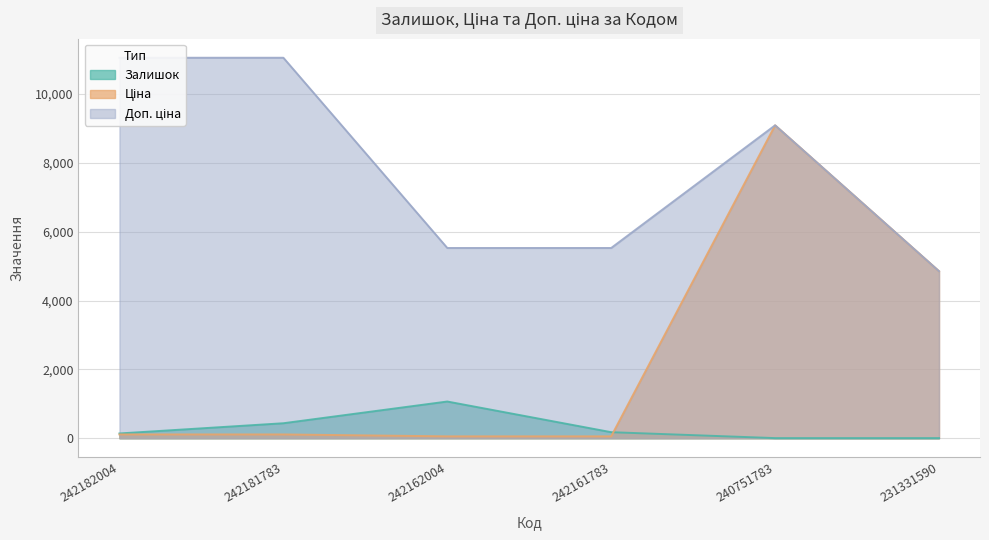

What is the value of the Залишок point at the 4th from the left?

176.0